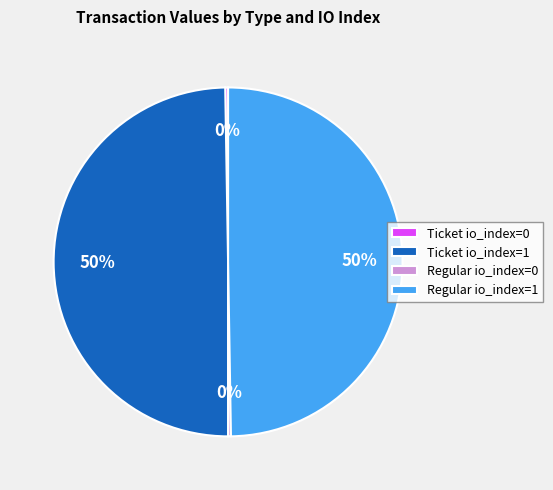

Is Ticket io_index=1 the majority of the pie?

No